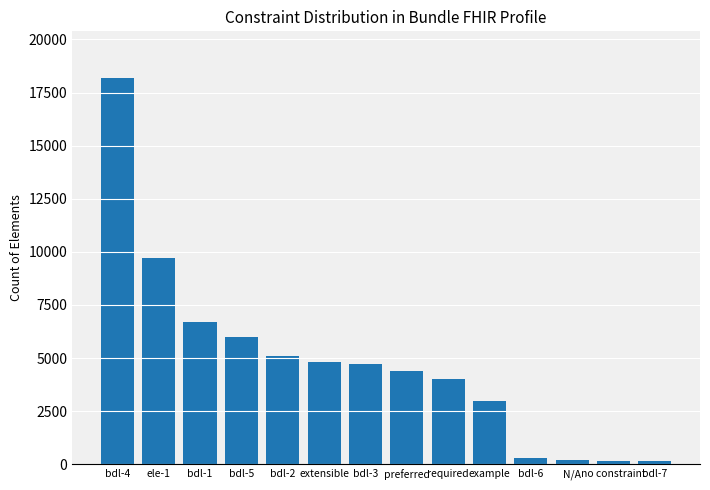

Count the number of categories in the chart.

14